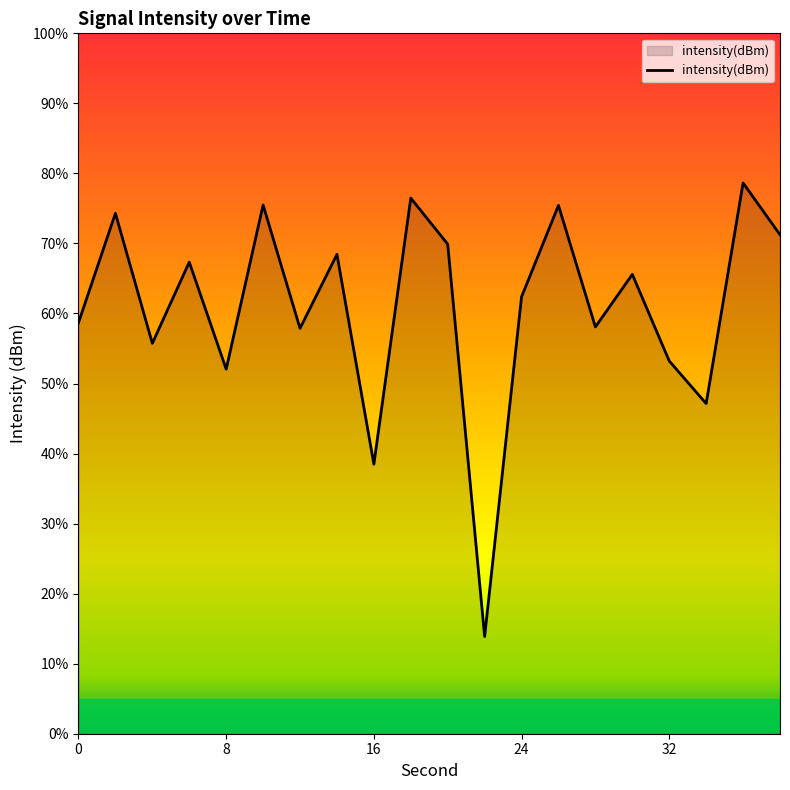

What is the smallest value displayed?

13.9